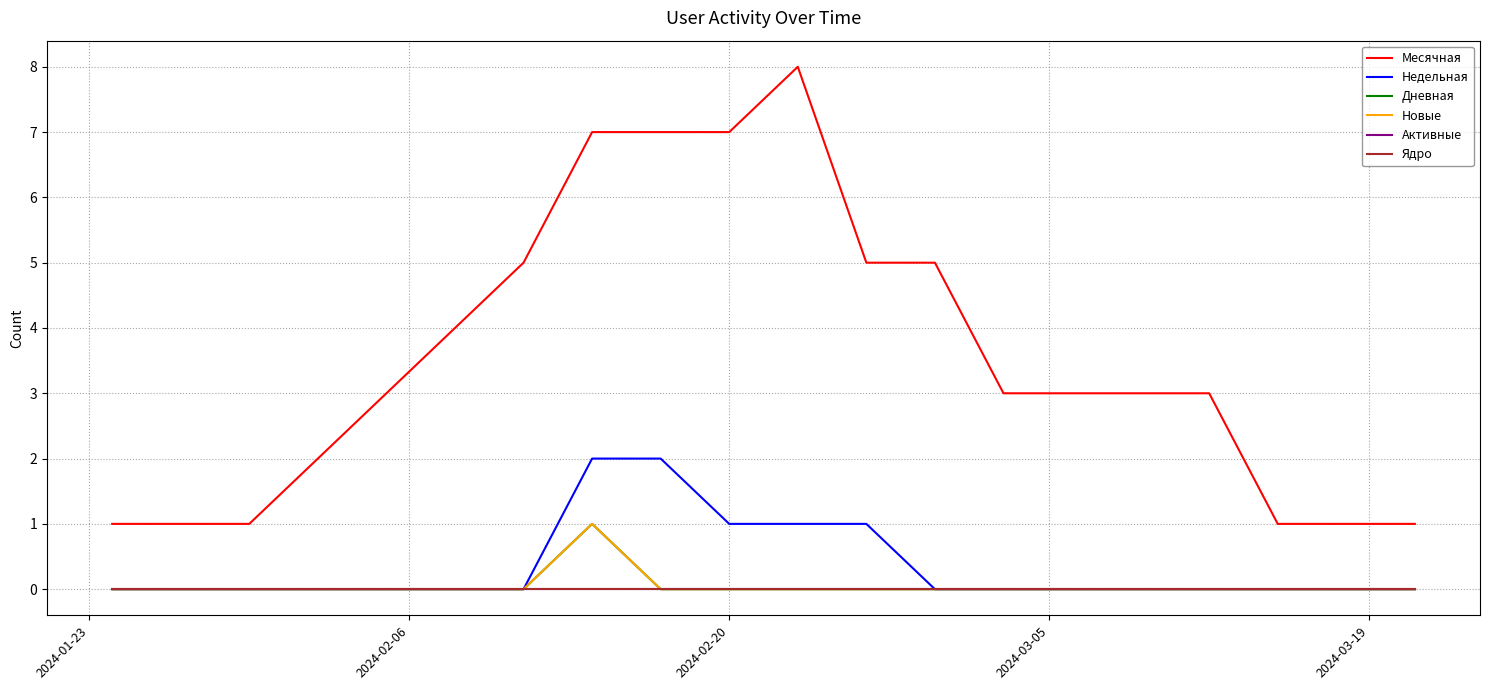

True or false: Месячная and Дневная cross at least once.

False